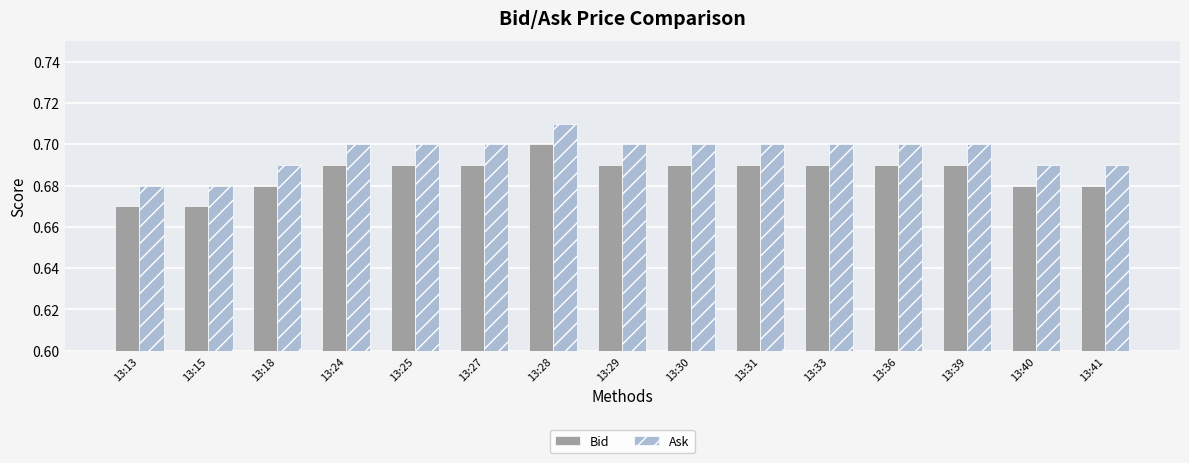

What is the sum of the Ask values at 13:41 and 13:24?

1.4